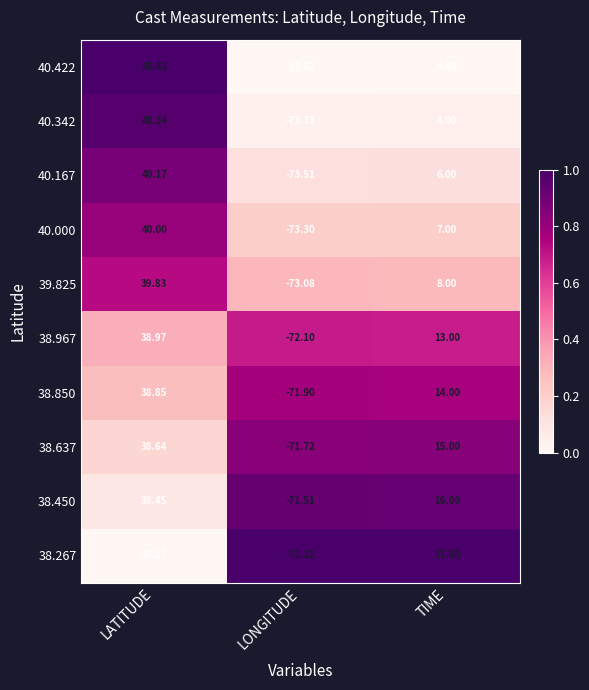

Rank the series at LATITUDE from lowest to highest value.

38.267, 38.450, 38.637, 38.850, 38.967, 39.825, 40.000, 40.167, 40.342, 40.422